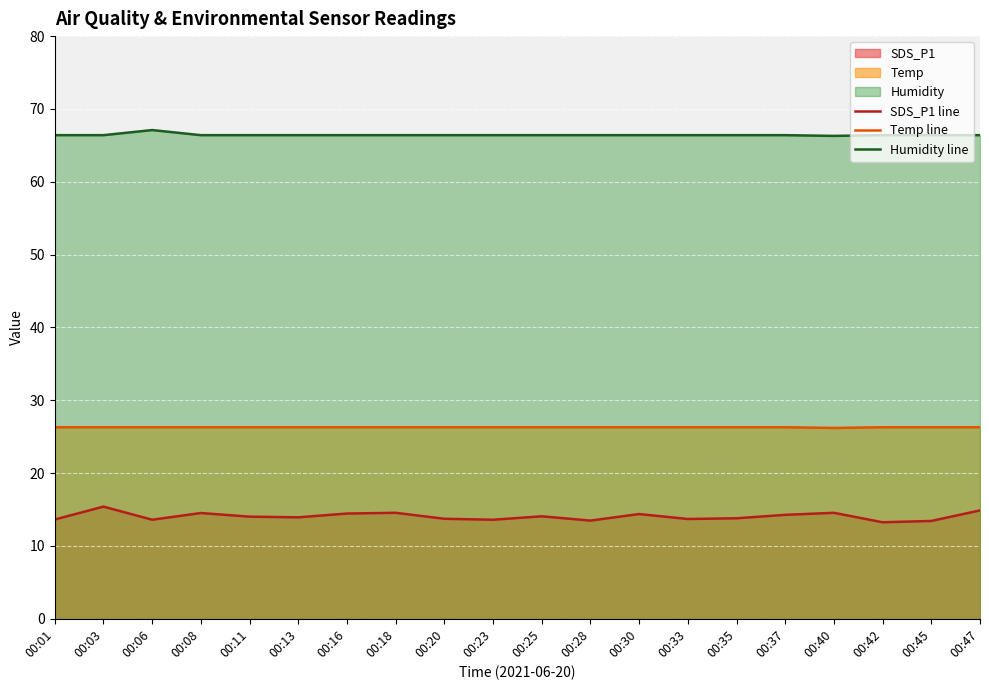

Which series has the widest spread of values?

SDS_P1 line